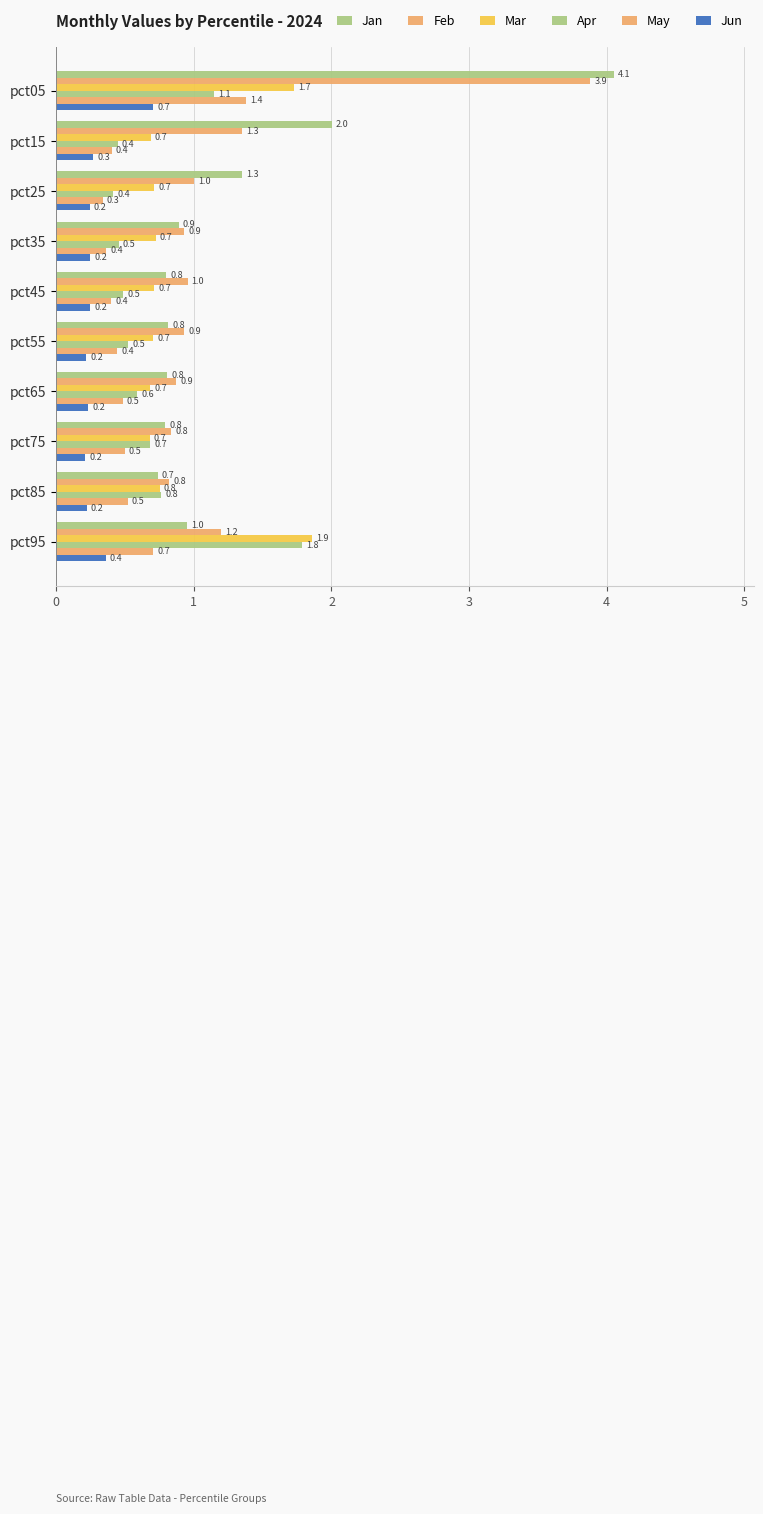

Which series has the widest spread of values?

Jan